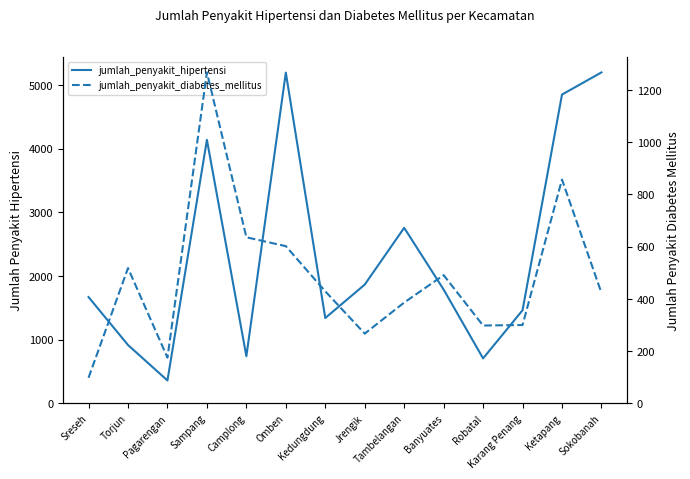

Between Omben and Tambelangan, which series saw the biggest shift?

jumlah_penyakit_hipertensi